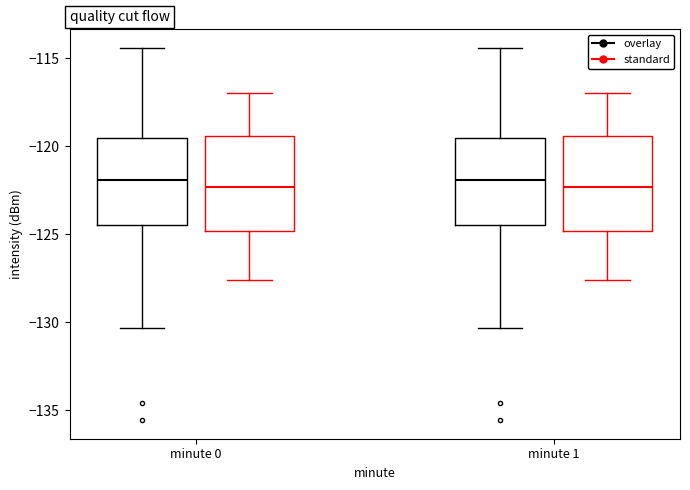

Reading left to right, transcribe this box plot: for each box, give where its median line is, the range the box spans, and where its two whiskers end, as read against the y-axis. The values are not printed on the chart, so give them approximately, as read against the axis.

minute 0 (overlay): median -122.0, box -124.5 to -119.5, whiskers -130.5 to -114.5
minute 0 (standard): median -122.5, box -125.0 to -119.5, whiskers -127.5 to -117.0
minute 1 (overlay): median -122.0, box -124.5 to -119.5, whiskers -130.5 to -114.5
minute 1 (standard): median -122.5, box -125.0 to -119.5, whiskers -127.5 to -117.0